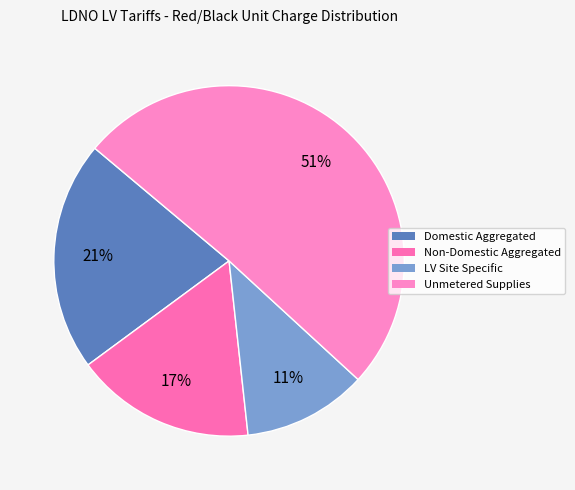

To the nearest percent, what portion does Non-Domestic Aggregated represent?

17%